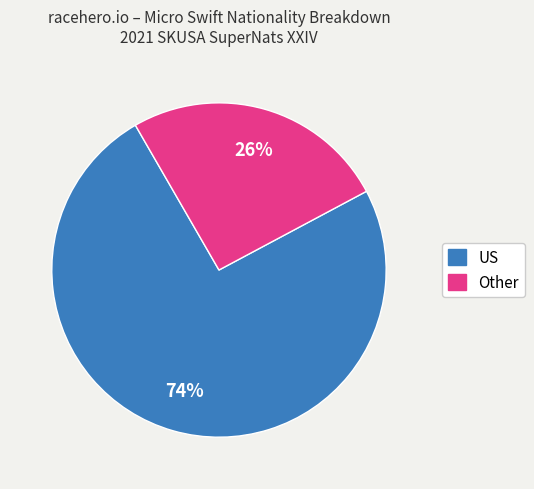

Which slice is the largest?

US